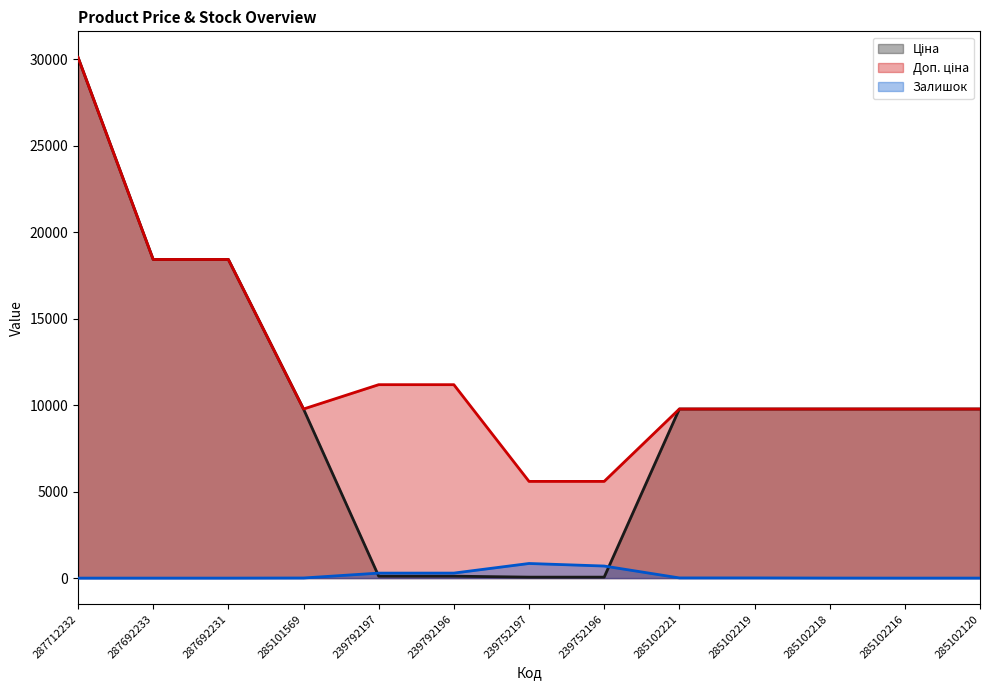

What is the maximum value shown in the chart?

30102.8